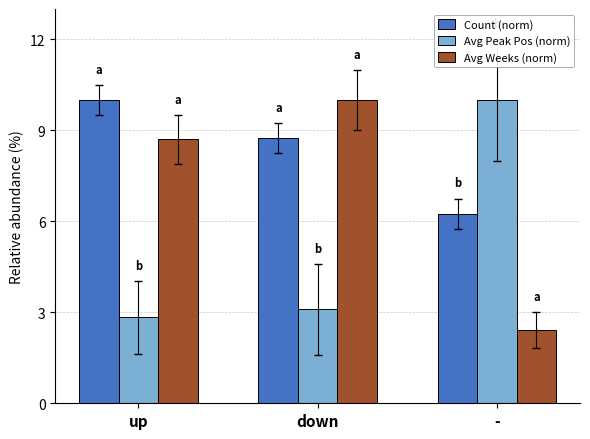

List the series in order of their overall mean, highest first.

Count (norm), Avg Weeks (norm), Avg Peak Pos (norm)